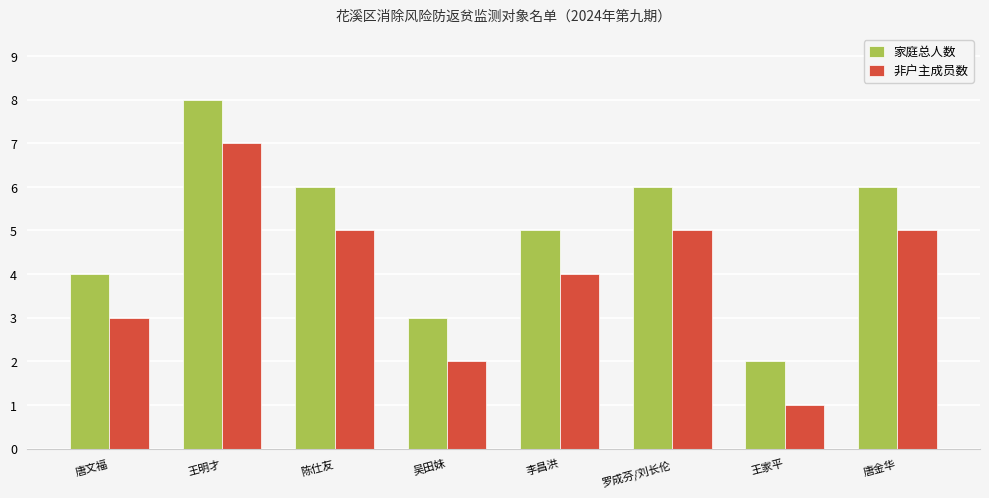

True or false: 家庭总人数 has a value of 2 at 吴田妹.

False